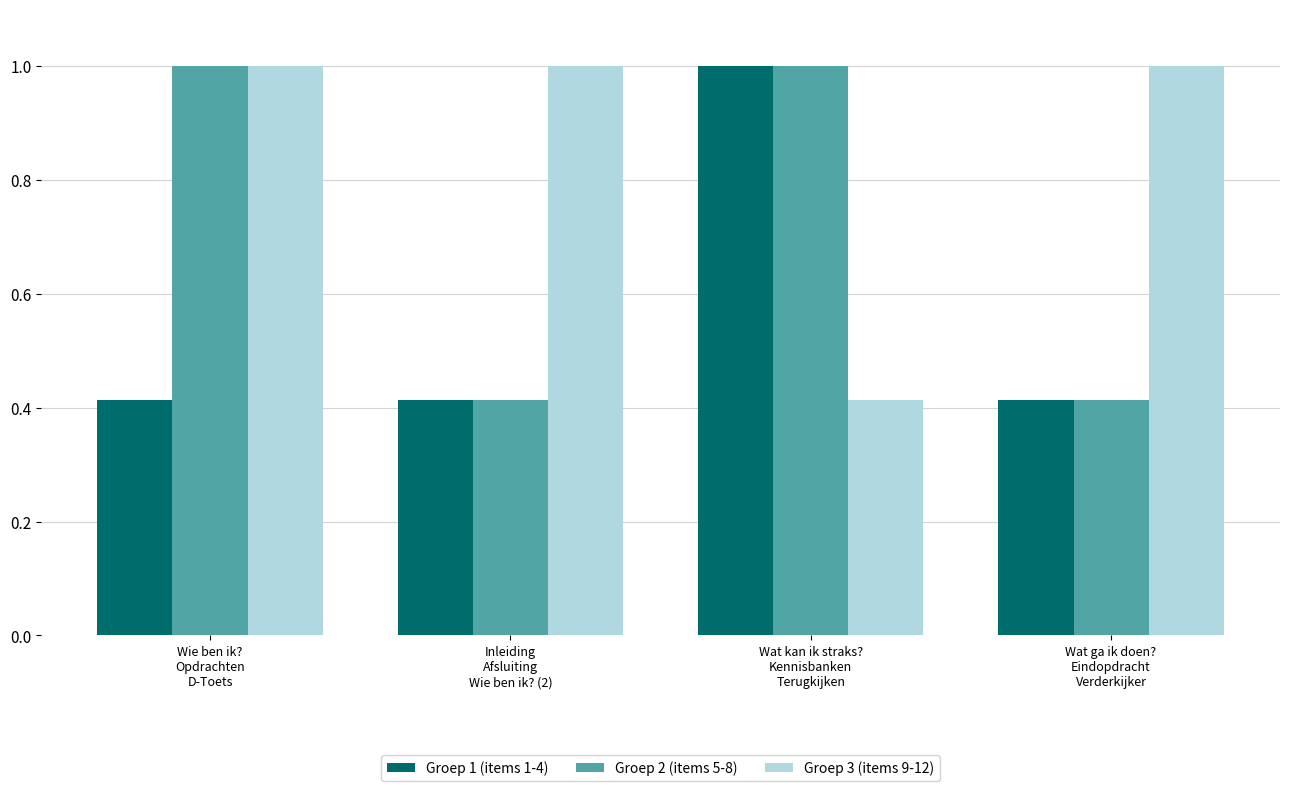

Rank the series by their average value, from lowest to highest.

Groep 1 (items 1-4), Groep 2 (items 5-8), Groep 3 (items 9-12)